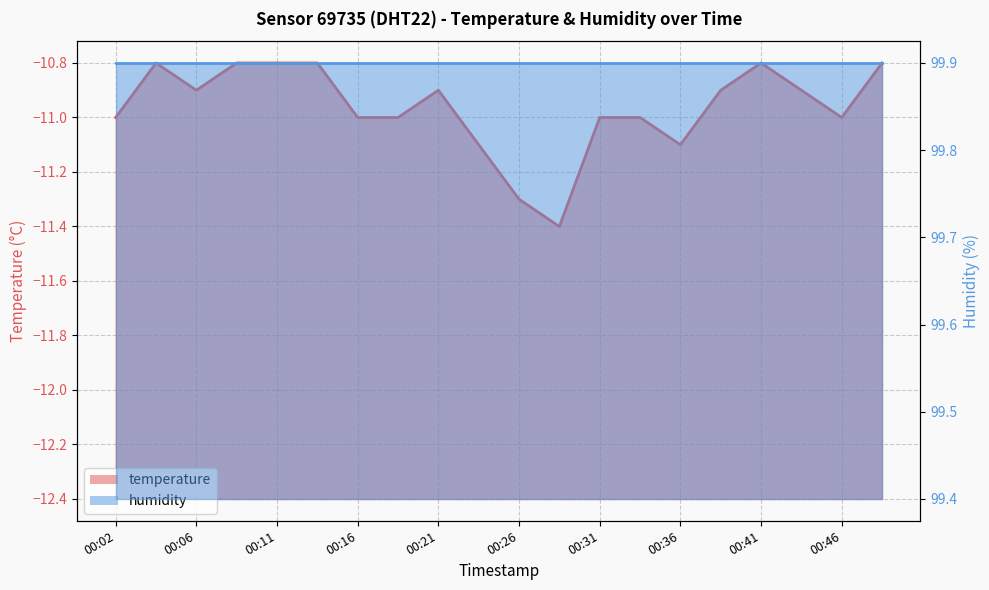

Reading left to right, extract all data points from this chart.

-11.0	-10.8	-10.9	-10.8	-10.8	-10.8	-11.0	-11.0	-10.9	-11.1	-11.3	-11.4	-11.0	-11.0	-11.1	-10.9	-10.8	-10.9	-11.0	-10.8